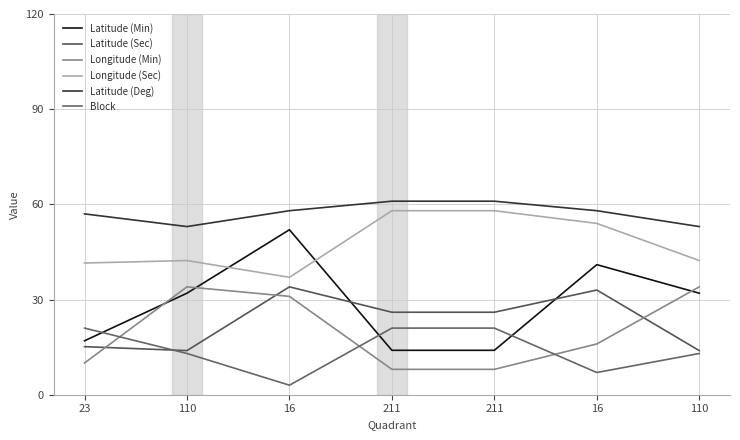

True or false: Longitude (Min) has a value of 14.6 at 110.

False